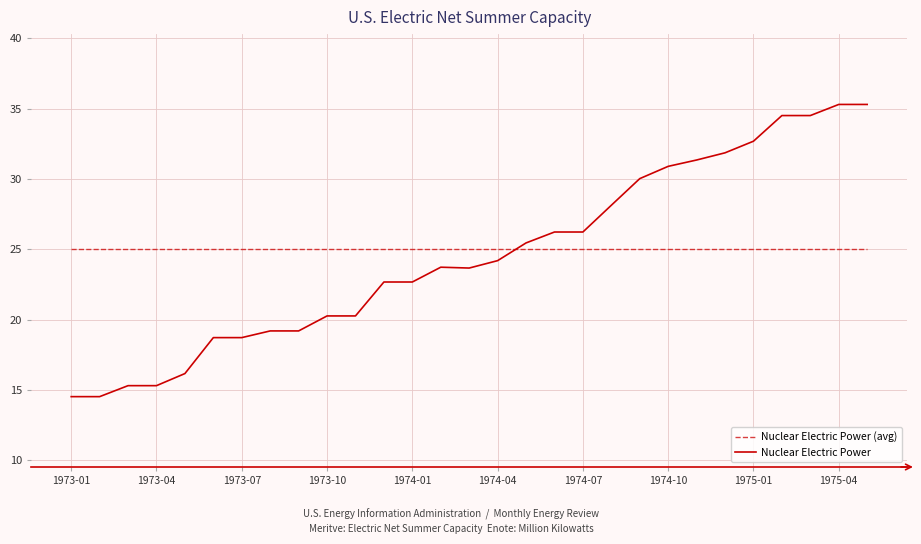

What are all the series names shown in the legend?

Nuclear Electric Power (avg), Nuclear Electric Power